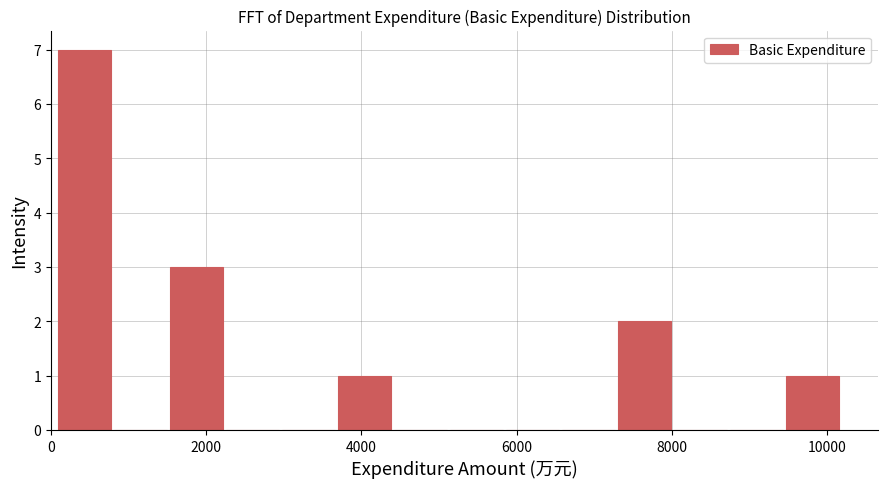

Around what value on the x-axis is the tallest bar? Give the approximate position of its centre, as read against the axis.

400